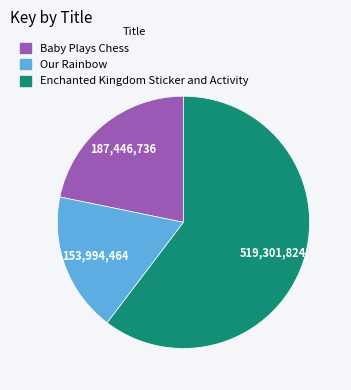

Is the sum of Our Rainbow and Baby Plays Chess greater than half?

No